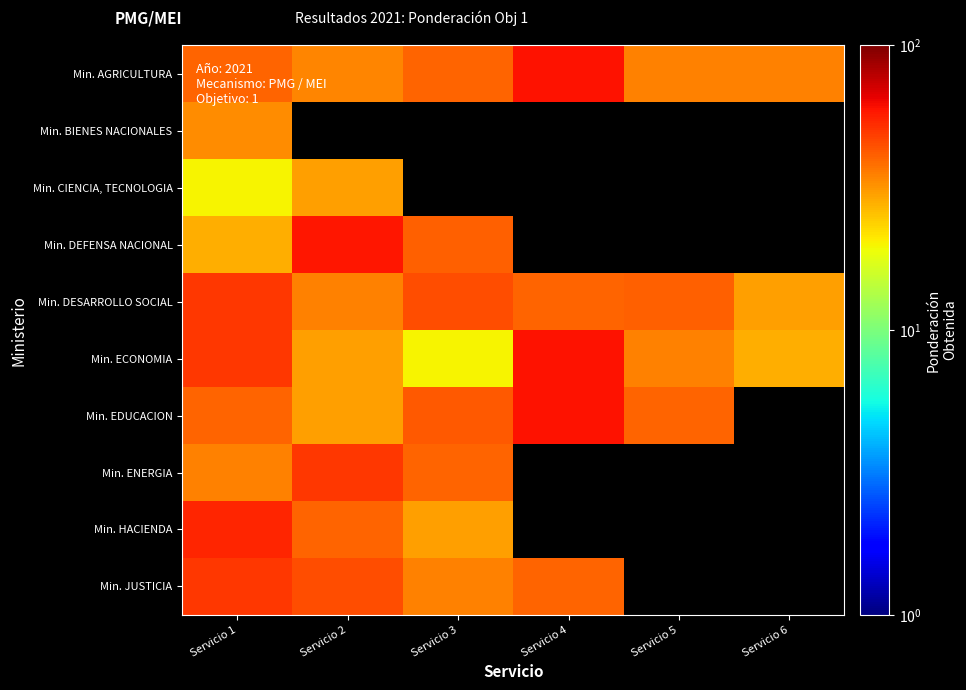

Reading left to right, list all the values displayed in this chart.

Min. AGRICULTURA: Servicio 1=40.0	Servicio 2=34.0	Servicio 3=40.0	Servicio 4=60.0	Servicio 5=35.0	Servicio 6=35.0
Min. BIENES NACIONALES: Servicio 1=33.0	Servicio 2=0.0	Servicio 3=0.0	Servicio 4=0.0	Servicio 5=0.0	Servicio 6=0.0
Min. CIENCIA, TECNOLOGIA: Servicio 1=20.0	Servicio 2=30.0	Servicio 3=0.0	Servicio 4=0.0	Servicio 5=0.0	Servicio 6=0.0
Min. DEFENSA NACIONAL: Servicio 1=28.0	Servicio 2=59.0	Servicio 3=41.0	Servicio 4=0.0	Servicio 5=0.0	Servicio 6=0.0
Min. DESARROLLO SOCIAL: Servicio 1=49.6	Servicio 2=35.0	Servicio 3=45.0	Servicio 4=40.0	Servicio 5=41.2	Servicio 6=30.0
Min. ECONOMIA: Servicio 1=50.0	Servicio 2=30.0	Servicio 3=20.0	Servicio 4=60.0	Servicio 5=35.0	Servicio 6=28.0
Min. EDUCACION: Servicio 1=40.0	Servicio 2=30.0	Servicio 3=42.5	Servicio 4=60.0	Servicio 5=40.0	Servicio 6=0.0
Min. ENERGIA: Servicio 1=35.0	Servicio 2=50.0	Servicio 3=40.0	Servicio 4=0.0	Servicio 5=0.0	Servicio 6=0.0
Min. HACIENDA: Servicio 1=55.0	Servicio 2=40.0	Servicio 3=30.0	Servicio 4=0.0	Servicio 5=0.0	Servicio 6=0.0
Min. JUSTICIA: Servicio 1=50.0	Servicio 2=45.0	Servicio 3=35.0	Servicio 4=40.0	Servicio 5=0.0	Servicio 6=0.0